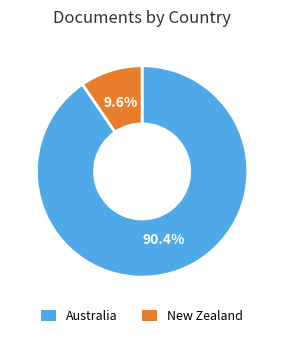

To the nearest percent, what is the difference between the Australia and New Zealand slice percentages?

81%